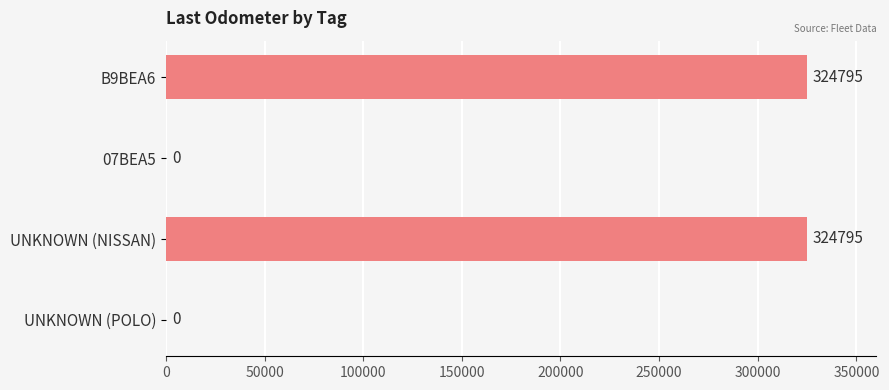

The value at UNKNOWN (POLO) is -140832. True or false?

False